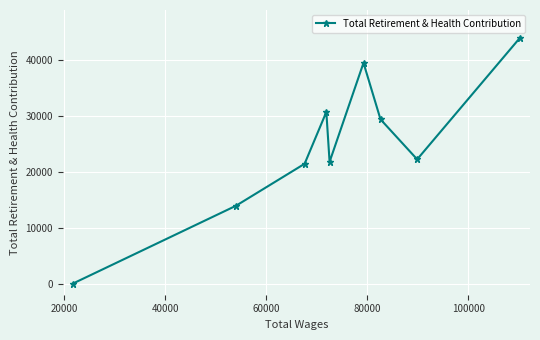

What is the greatest value displayed?

44029